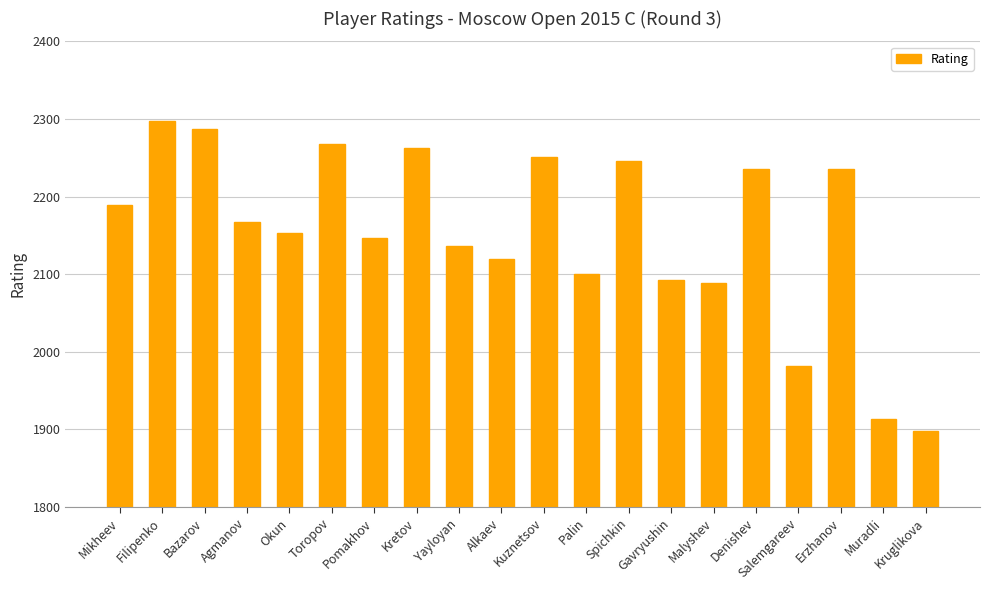

The value at Kuznetsov is 2251. True or false?

True